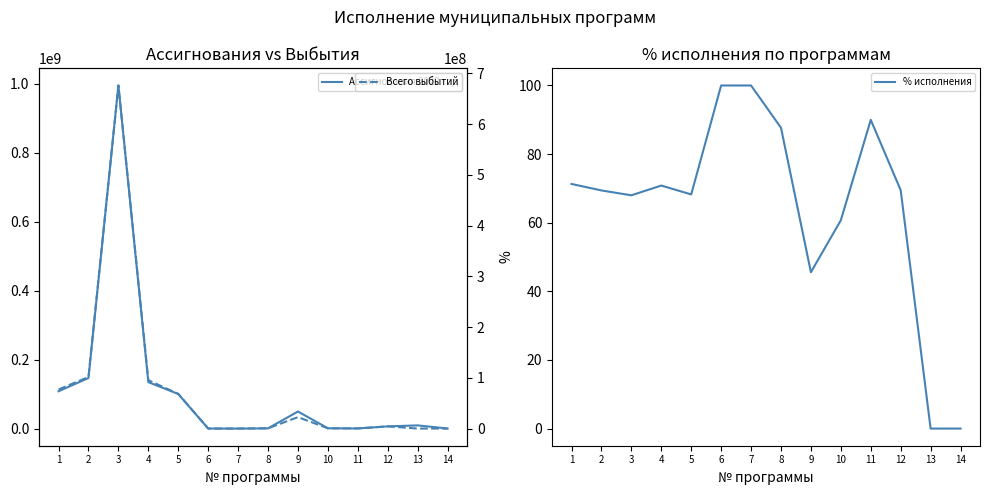

At how many categories does at least one series exceed 446537286?

1